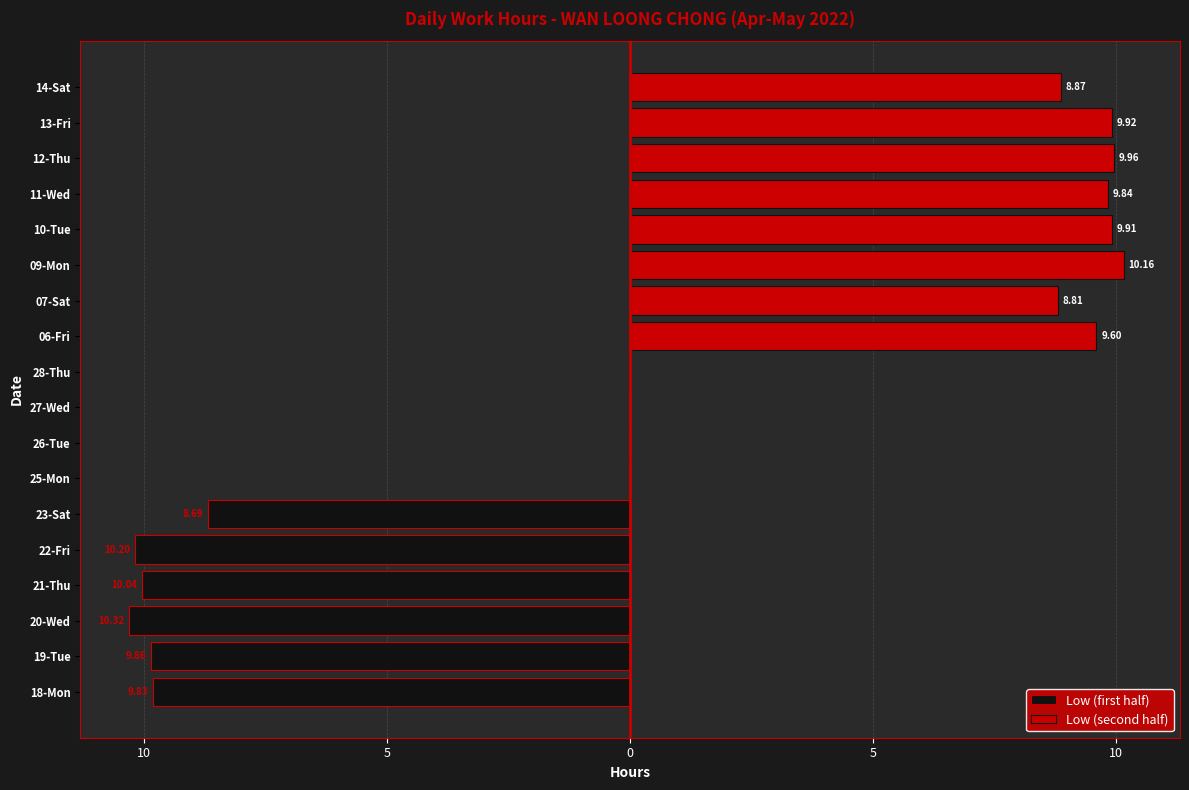

Between 5 and 0, which series saw the biggest shift?

Low (second half)